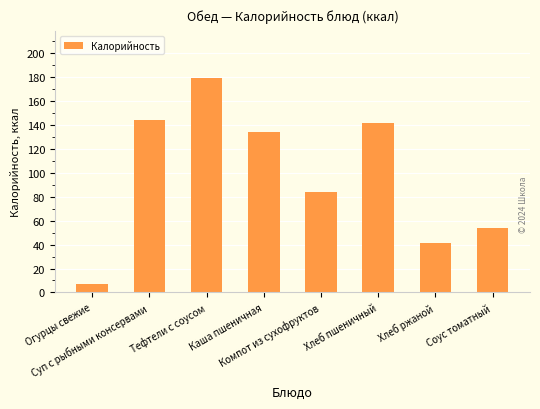

Where does the data first go above 134?

Суп с рыбными консервами